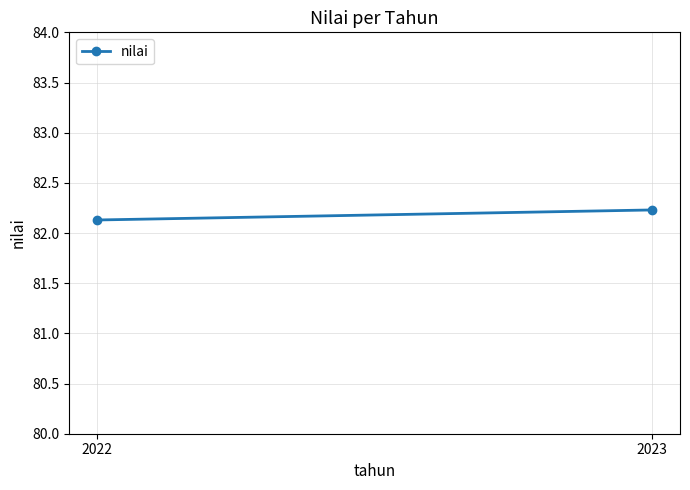

What is the sum of the values at 2022 and 2023?

164.4